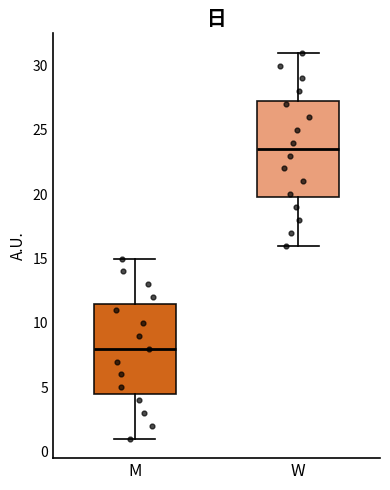

Which box is the tallest, from its lower edge to its upper edge?

W